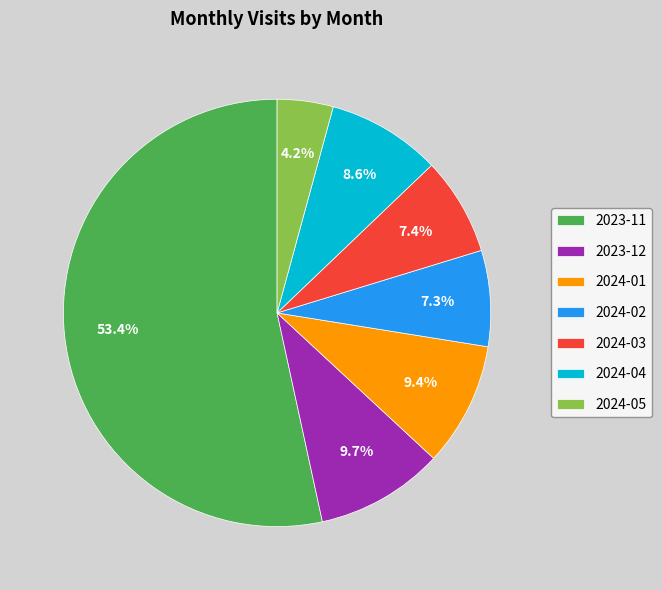

Between 2024-02 and 2024-04, which is larger?

2024-04